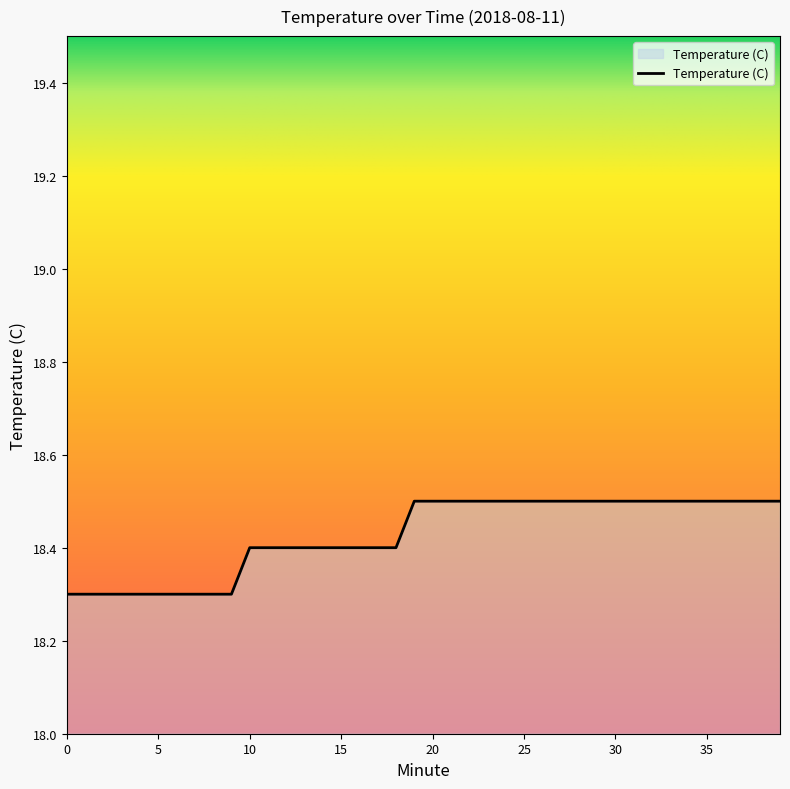

What is the difference between the maximum and minimum values?

0.2